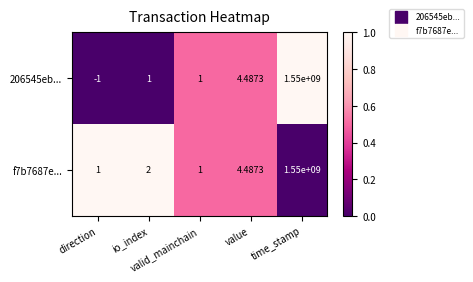

What is the difference between the highest and lowest values at time_stamp?

0.0